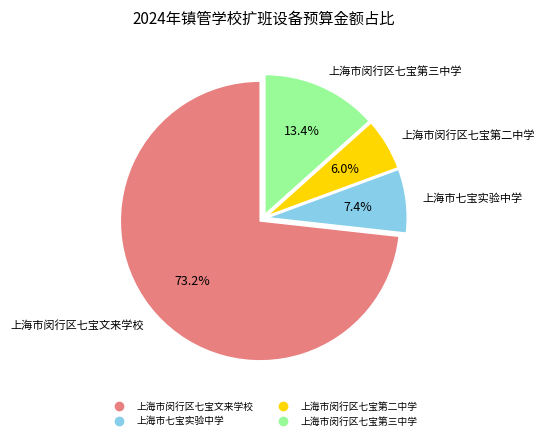

What is the ratio of the value at 上海市七宝实验中学 to the value at 上海市闵行区七宝第二中学?

1.2